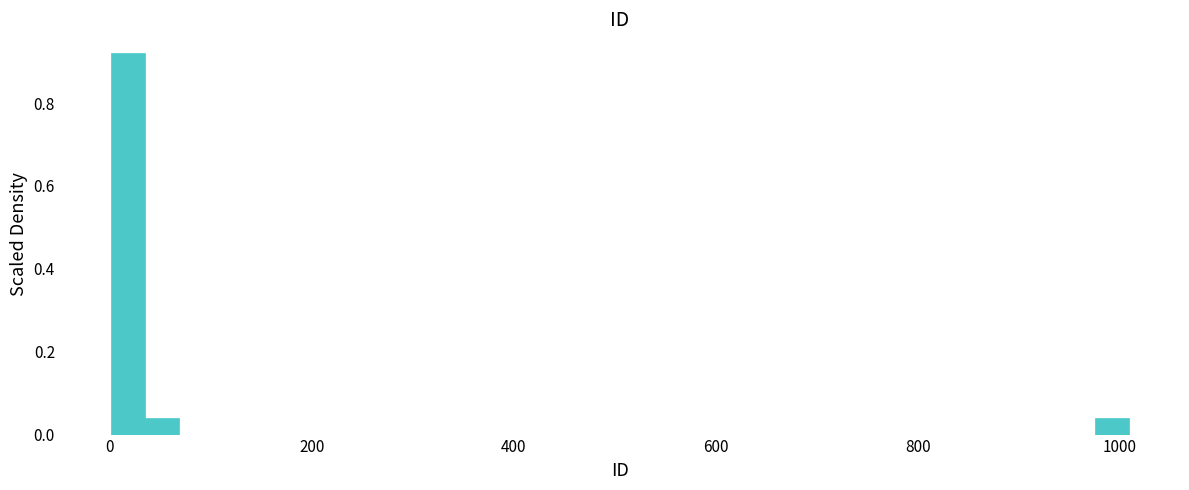

Around what value on the x-axis is the tallest bar? Give the approximate position of its centre, as read against the axis.

20